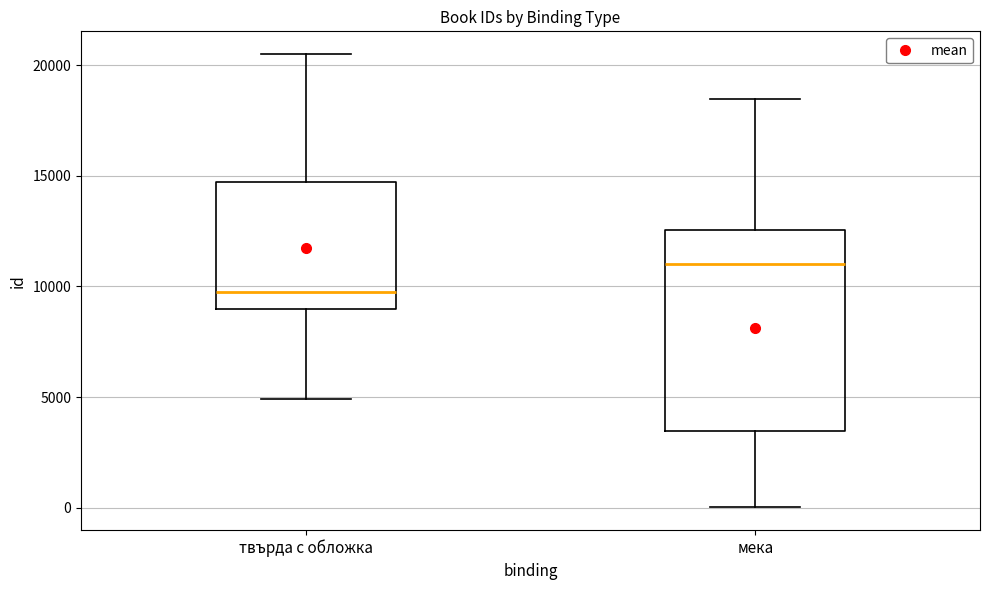

Reading left to right, read every box against the y-axis: the position of its median line, the range the box covers, and the ends of its whiskers. The values are not printed on the chart, so give them approximately, as read against the axis.

твърда с обложка: median 10000, box 9000 to 14500, whiskers 5000 to 20500
мека: median 11000, box 3500 to 12500, whiskers 0 to 18500